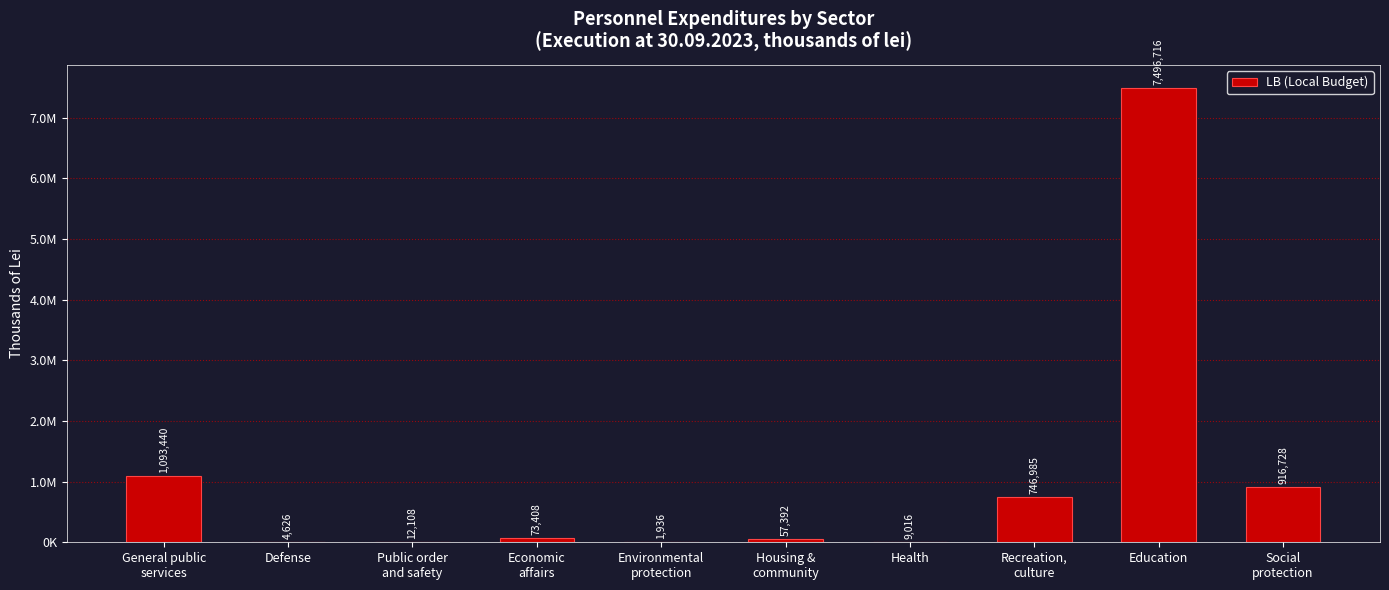

How many data points are less than 73408?

5